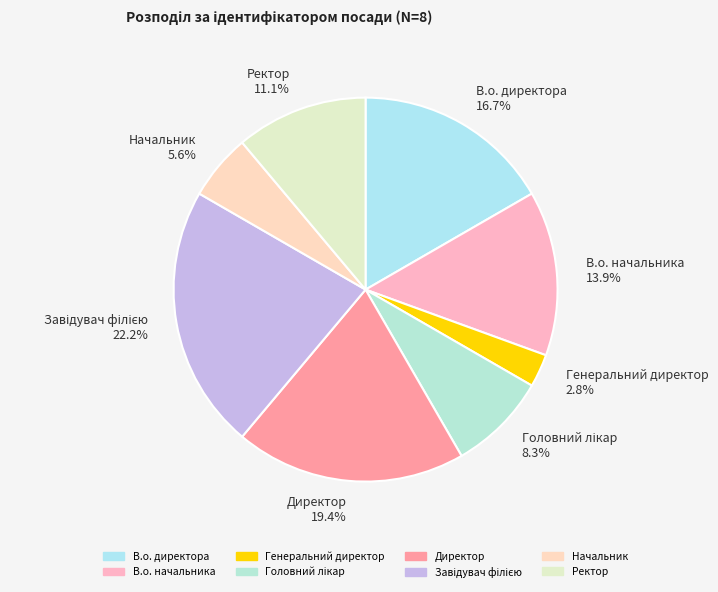

What percentage is NOT represented by Генеральний директор 2.8%?

97.2%